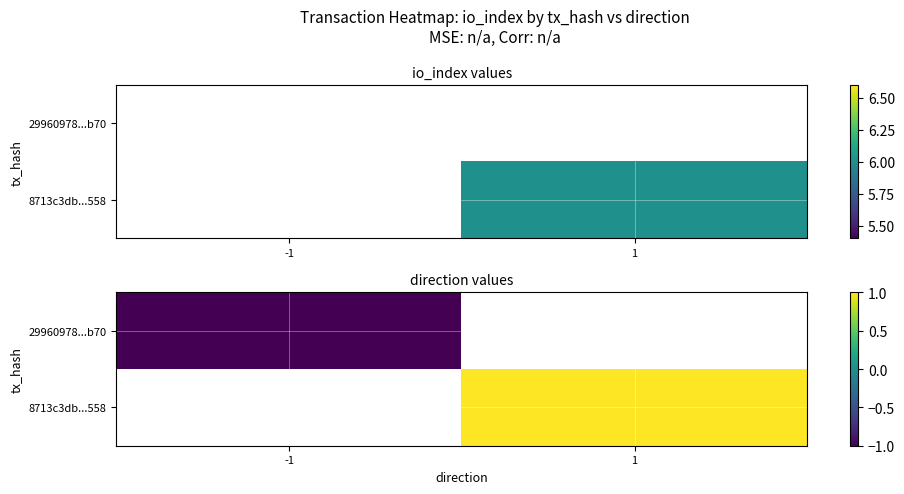

Where is 29960978...b70 nearest to the value -1?

-1